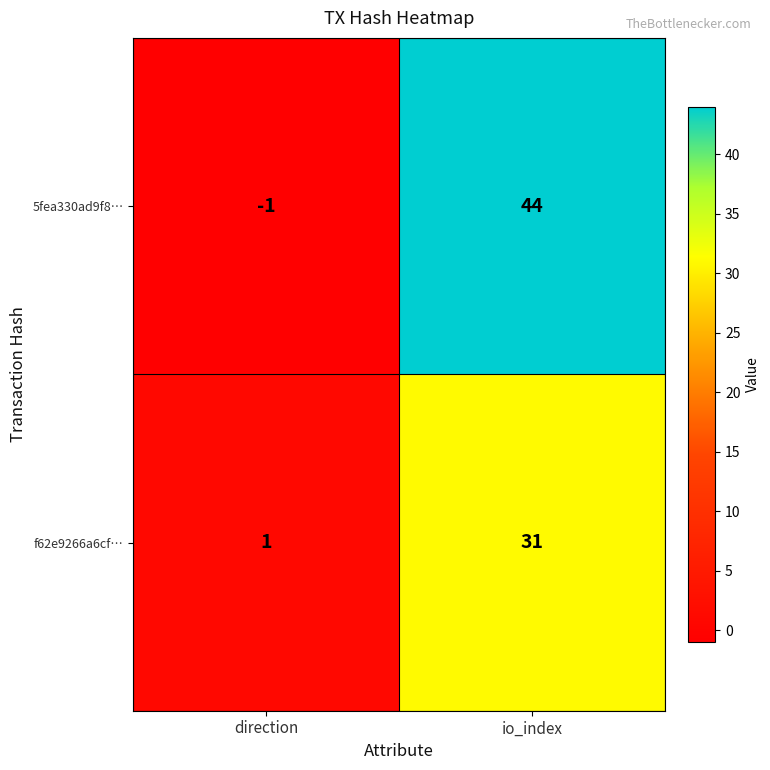

The value of 5fea330ad9f8… at io_index is 65. True or false?

False